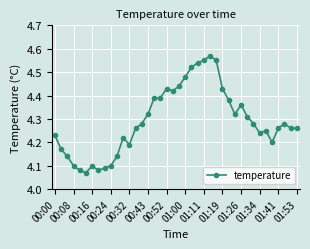

What is the difference between the second highest and minimum values?

0.5